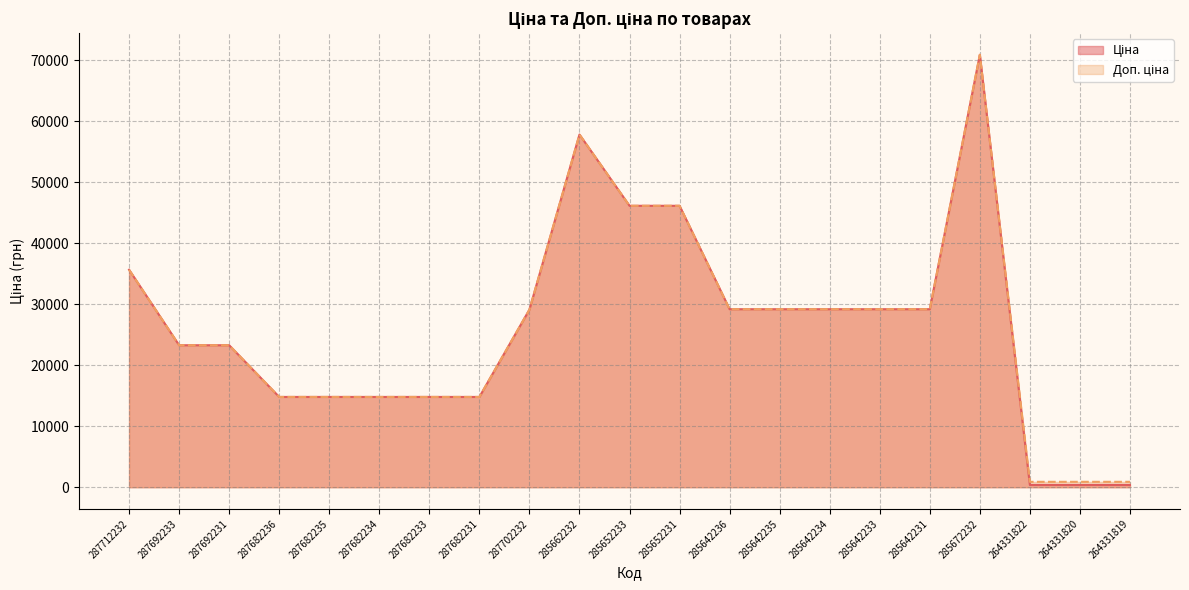

What position from the right is 285652231?

10